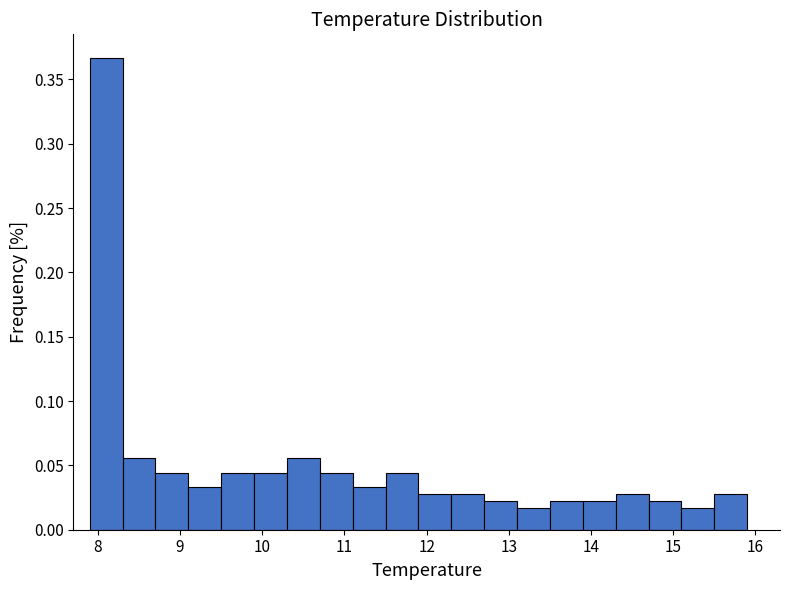

Reading left to right, list every bar in this chart as the range it spans on the x-axis followed by its height. The values are not printed on the chart, so give them approximately, as read against the axis.

7.9 to 8.3: 0.365
8.3 to 8.7: 0.055
8.7 to 9.1: 0.045
9.1 to 9.5: 0.035
9.5 to 9.9: 0.045
9.9 to 10.3: 0.045
10.3 to 10.7: 0.055
10.7 to 11.1: 0.045
11.1 to 11.5: 0.035
11.5 to 11.9: 0.045
11.9 to 12.3: 0.030
12.3 to 12.7: 0.030
12.7 to 13.1: 0.020
13.1 to 13.5: 0.015
13.5 to 13.9: 0.020
13.9 to 14.3: 0.020
14.3 to 14.7: 0.030
14.7 to 15.1: 0.020
15.1 to 15.5: 0.015
15.5 to 15.9: 0.030